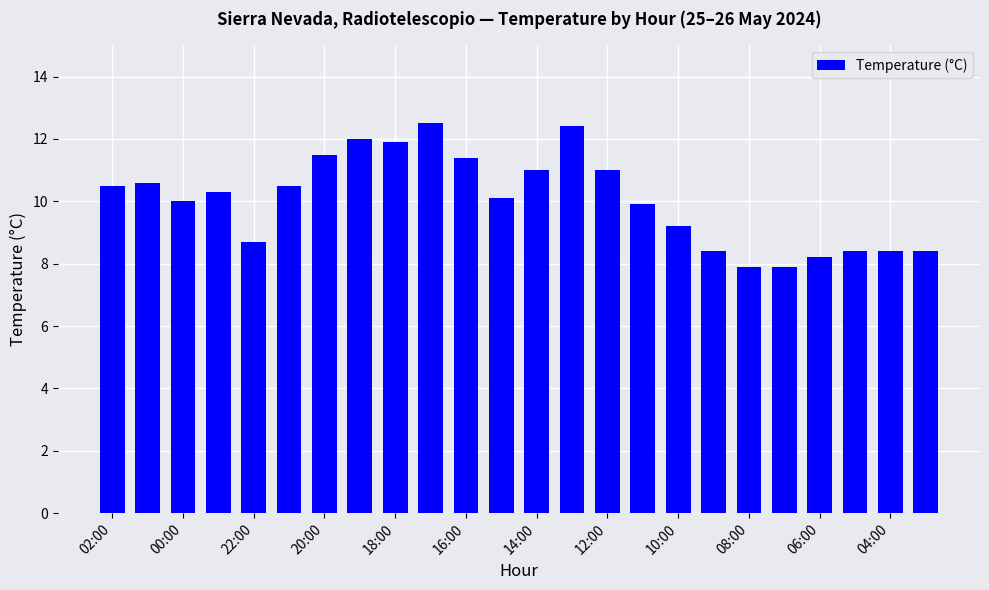

What is the difference between the maximum and minimum values?

4.6